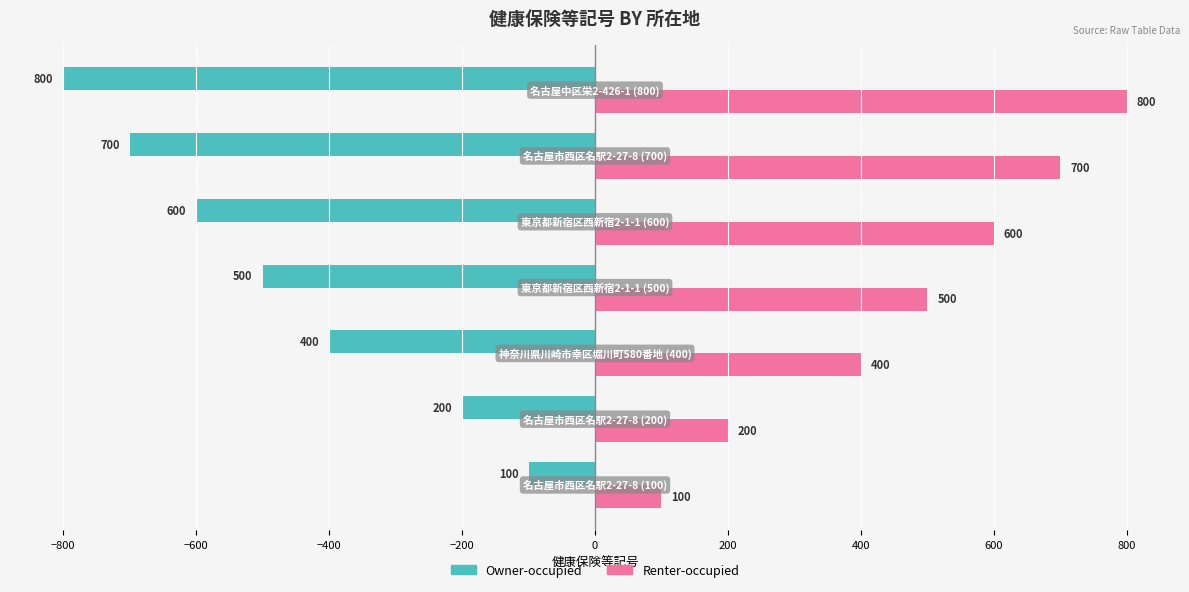

Which series has the largest total across all categories?

Renter-occupied